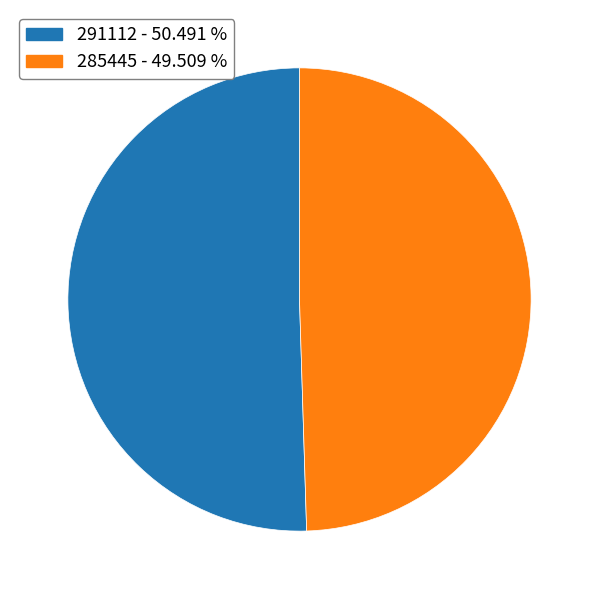

Which category has the biggest portion of the pie?

291112